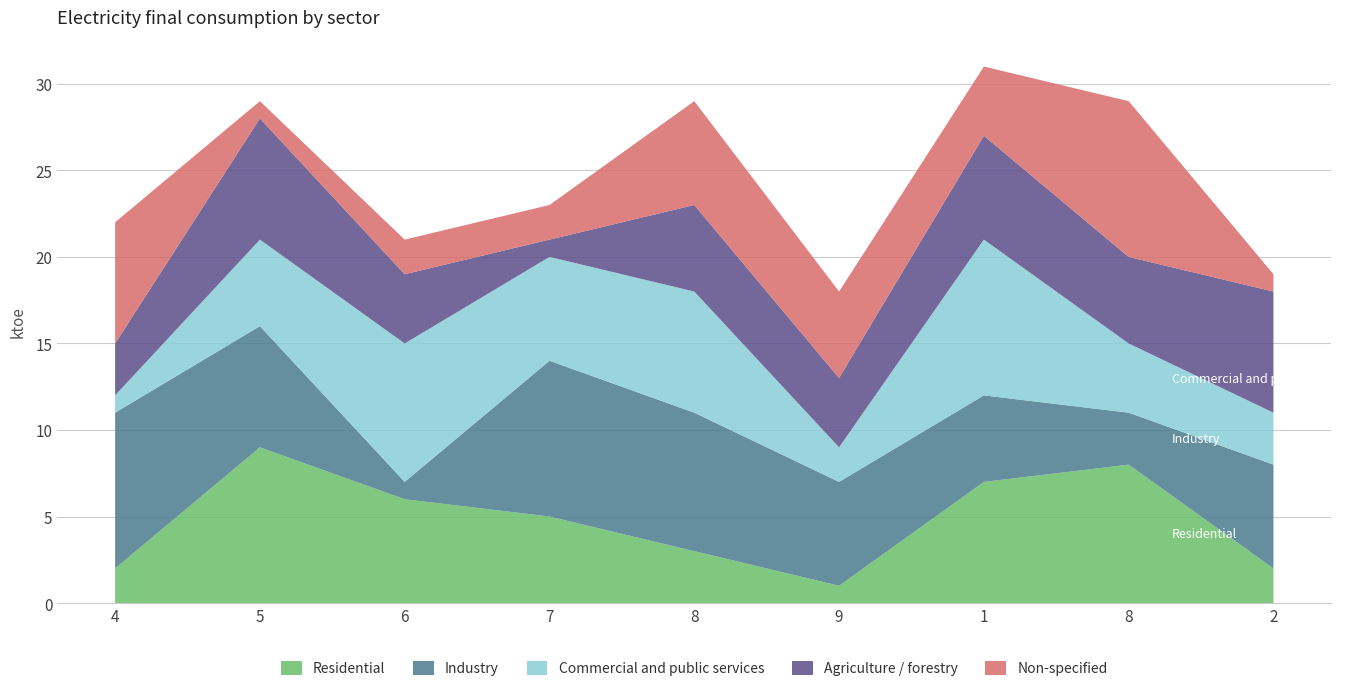

Reading right to left, transcribe all the data shown in this chart.

Residential: 2=2	8=8	1=7	9=1	8=3	7=5	6=6	5=9	4=2
Industry: 2=6	8=3	1=5	9=6	8=8	7=9	6=1	5=7	4=9
Commercial and public services: 2=3	8=4	1=9	9=2	8=7	7=6	6=8	5=5	4=1
Agriculture / forestry: 2=7	8=5	1=6	9=4	8=5	7=1	6=4	5=7	4=3
Non-specified: 2=1	8=9	1=4	9=5	8=6	7=2	6=2	5=1	4=7